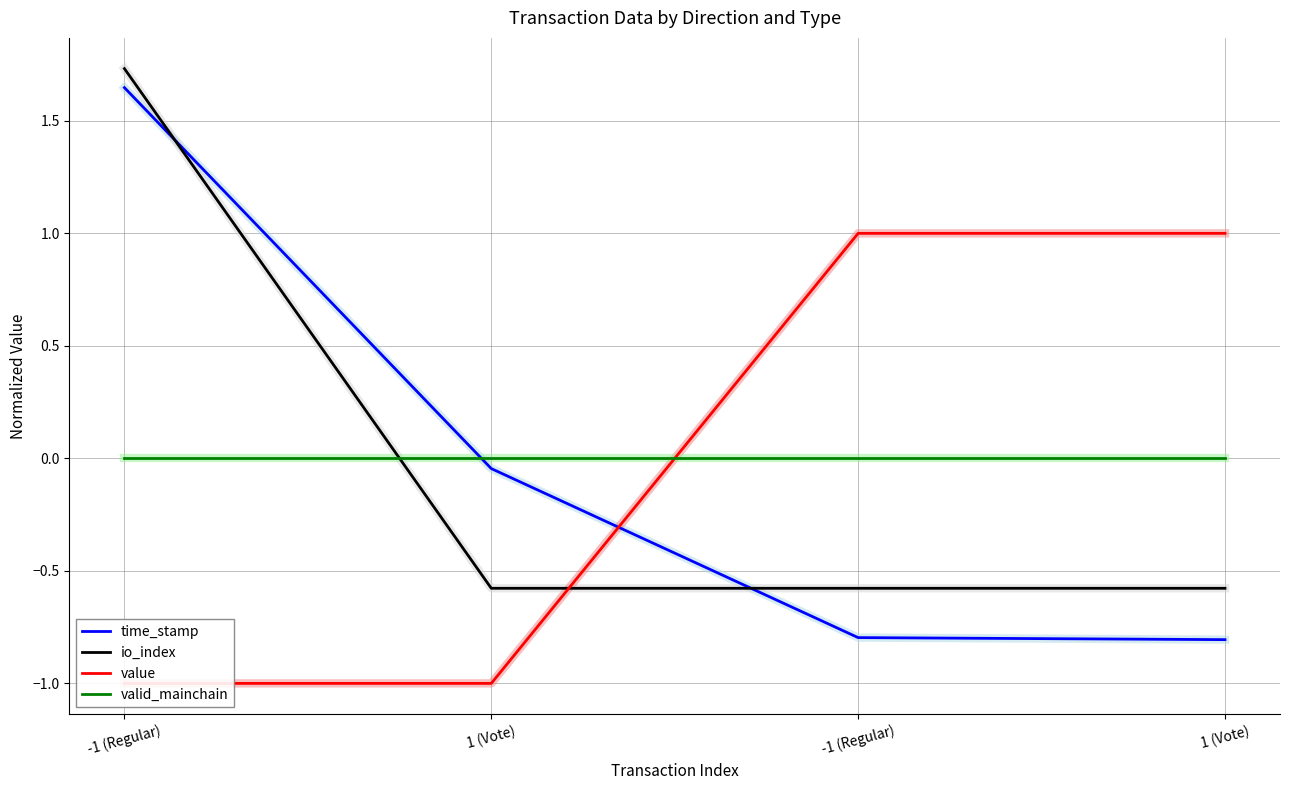

True or false: time_stamp has more than 0 points higher than both neighbors.

False